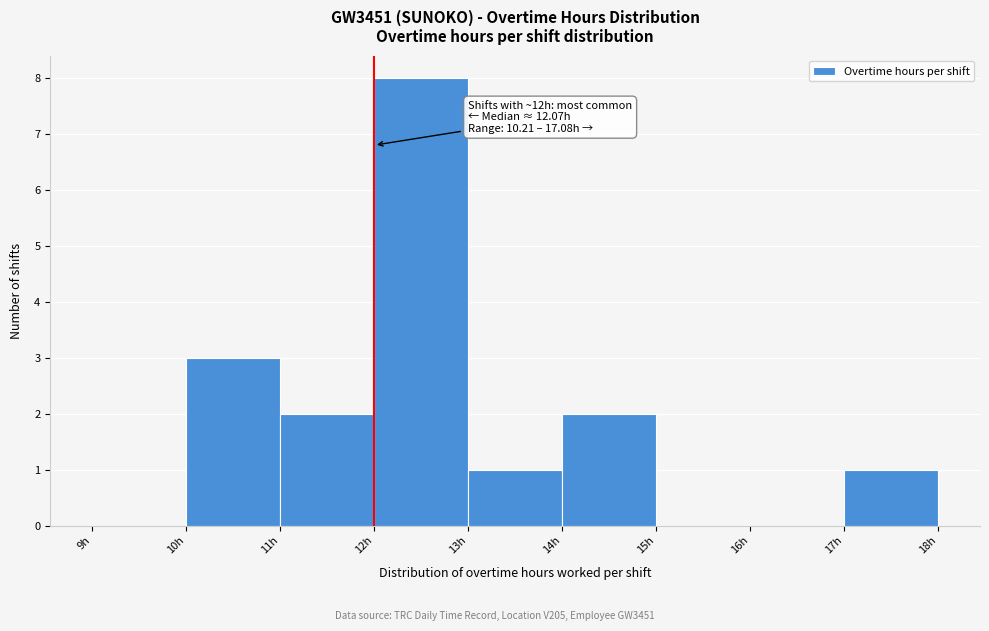

Which range on the x-axis has the tallest bar?

12 to 13